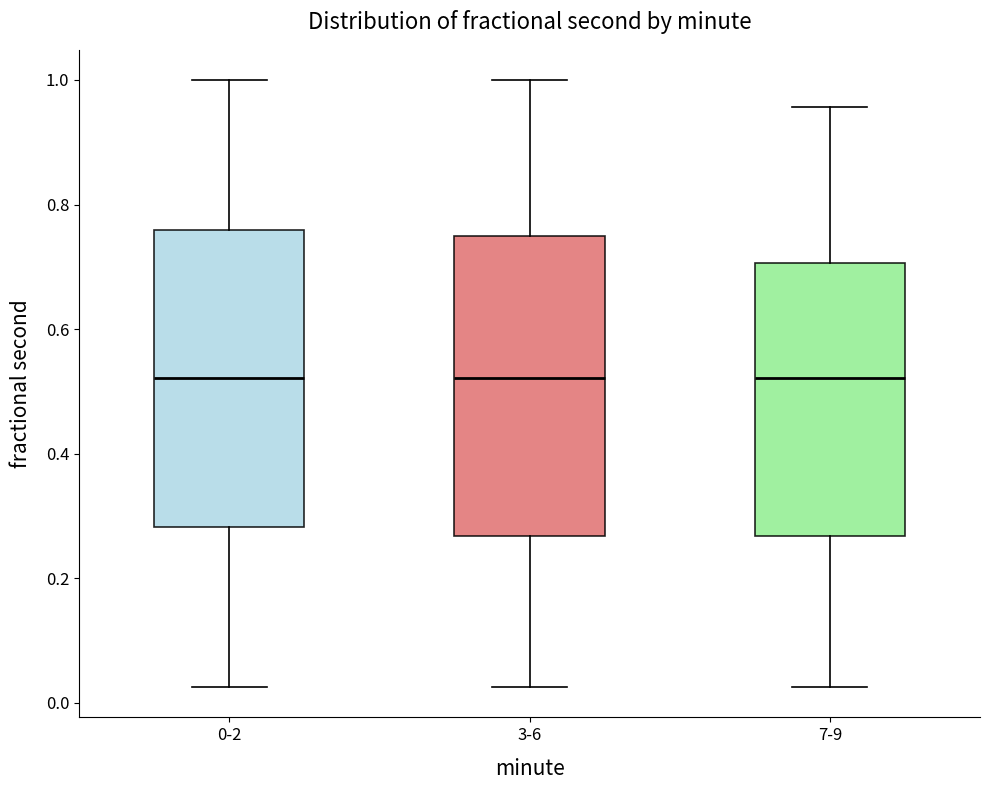

Reading left to right, transcribe this box plot: for each box, give where its median line is, the range the box spans, and where its two whiskers end, as read against the y-axis. The values are not printed on the chart, so give them approximately, as read against the axis.

0-2: median 0.52, box 0.28 to 0.76, whiskers 0.02 to 1.00
3-6: median 0.52, box 0.26 to 0.74, whiskers 0.02 to 1.00
7-9: median 0.52, box 0.26 to 0.70, whiskers 0.02 to 0.96